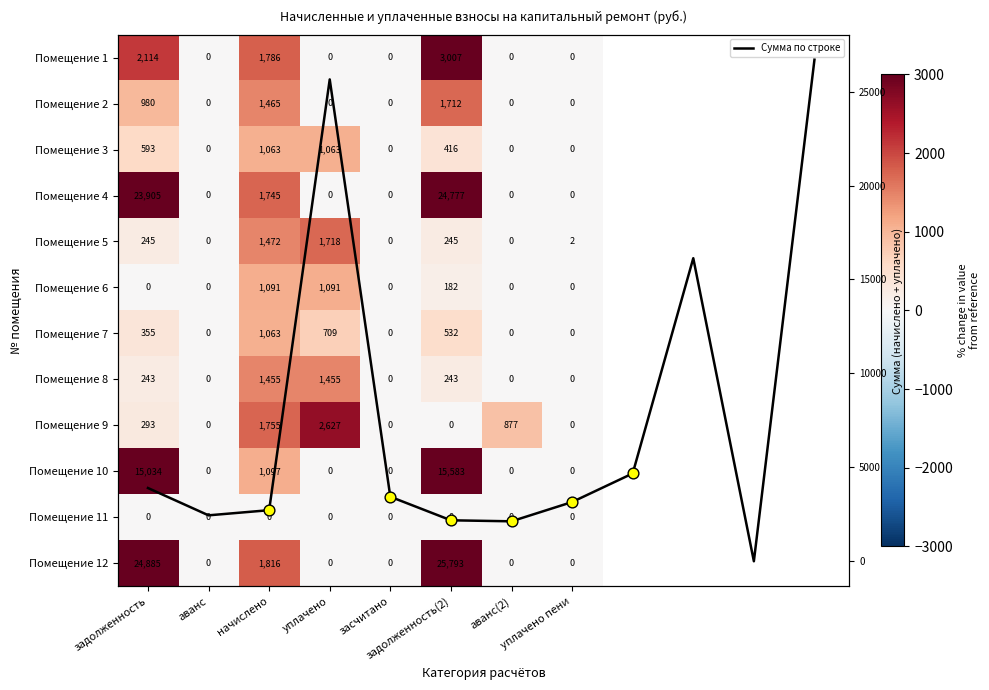

Which has a higher value, задолженность or аванс(2)?

задолженность